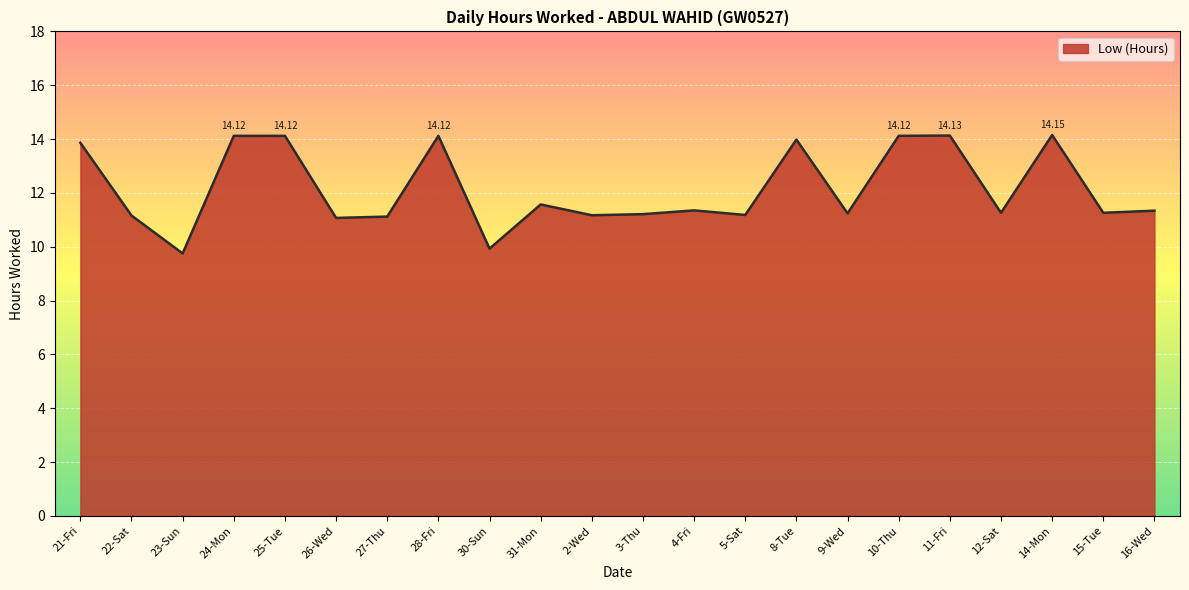

Where does the data first go above 11?

21-Fri